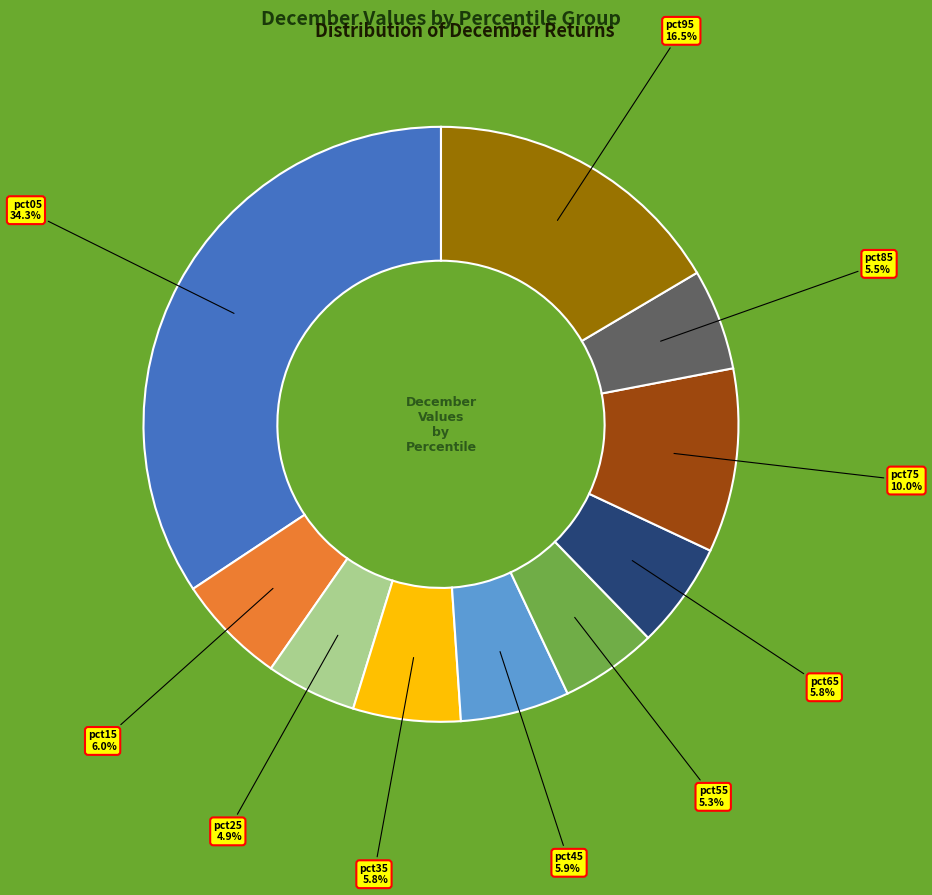

Is there any slice that represents more than half of the pie?

No